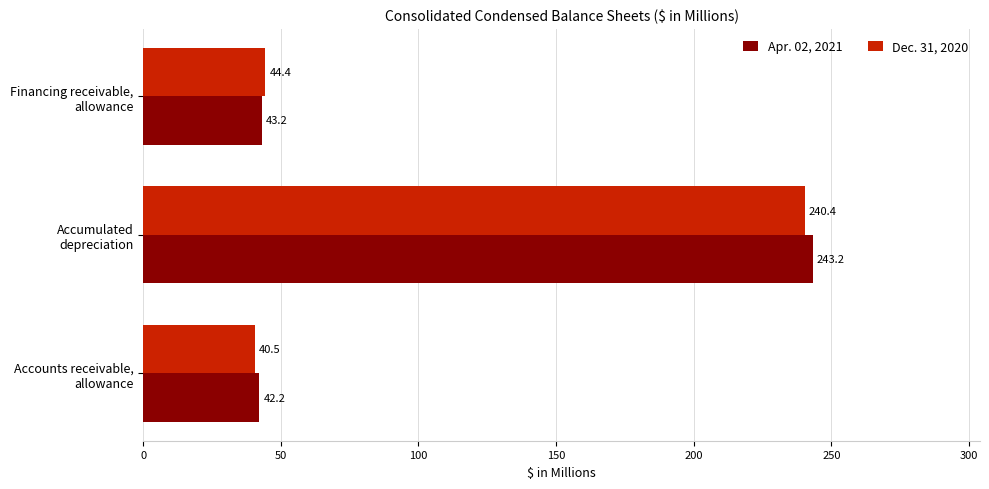

Where is Dec. 31, 2020 nearest to the value 140?

Financing receivable,
allowance